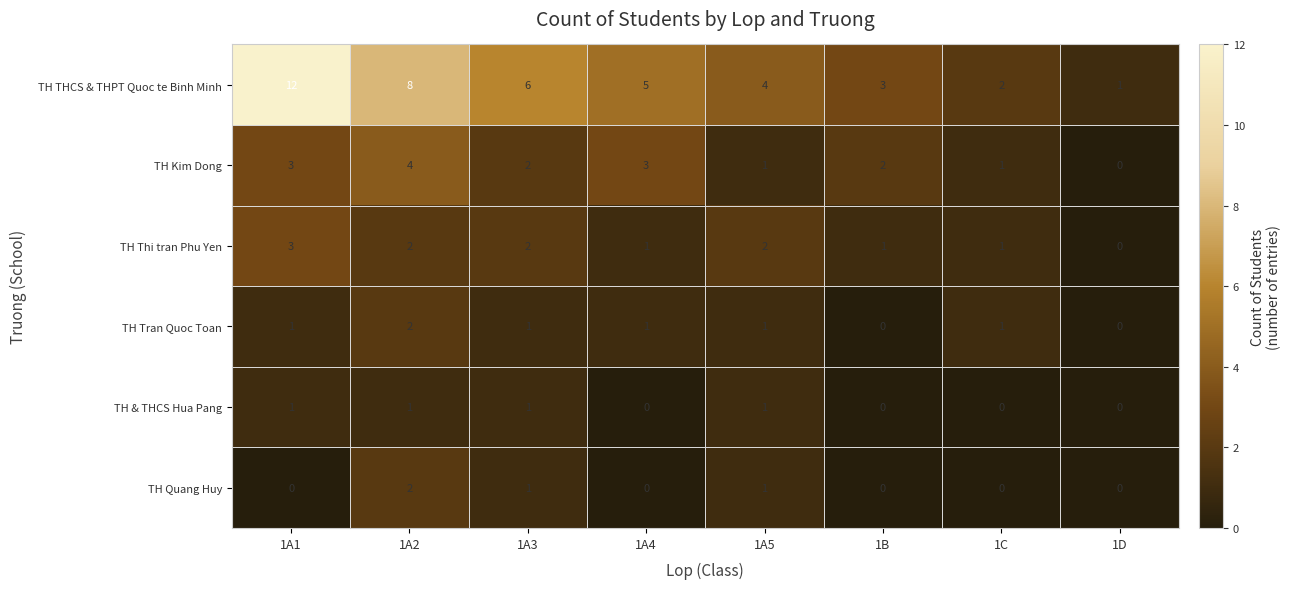

Which series has the largest total across all categories?

TH THCS & THPT Quoc te Binh Minh